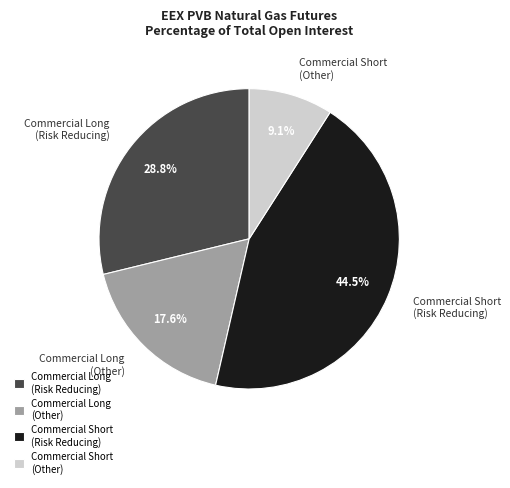

Between Commercial Long (Other) and Commercial Short (Other), which is larger?

Commercial Long (Other)